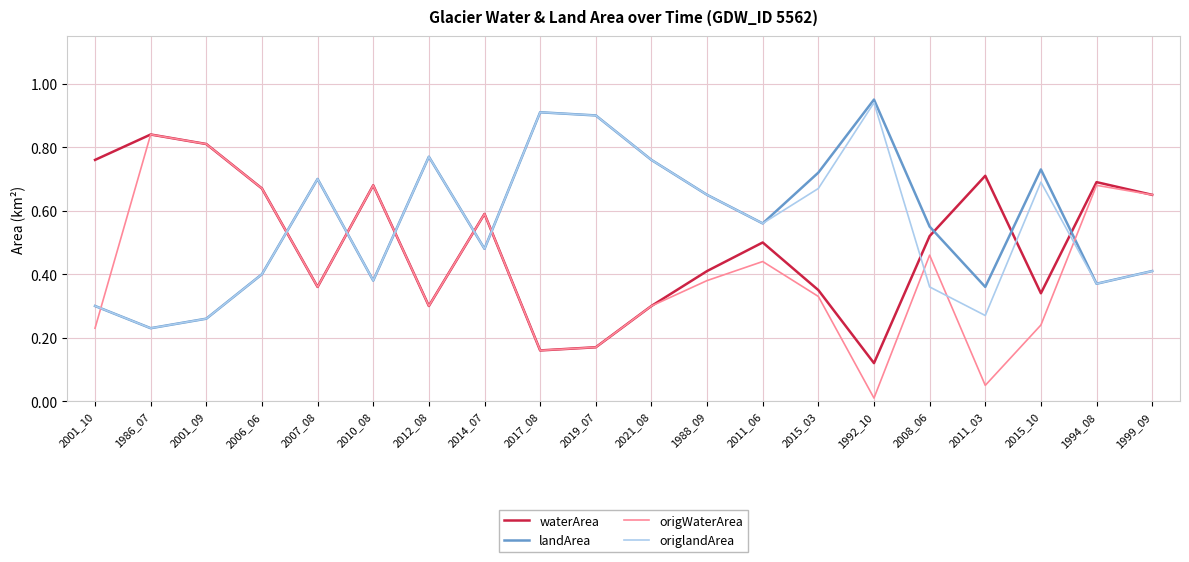

At which label is origWaterArea closest to 0?

1992_10